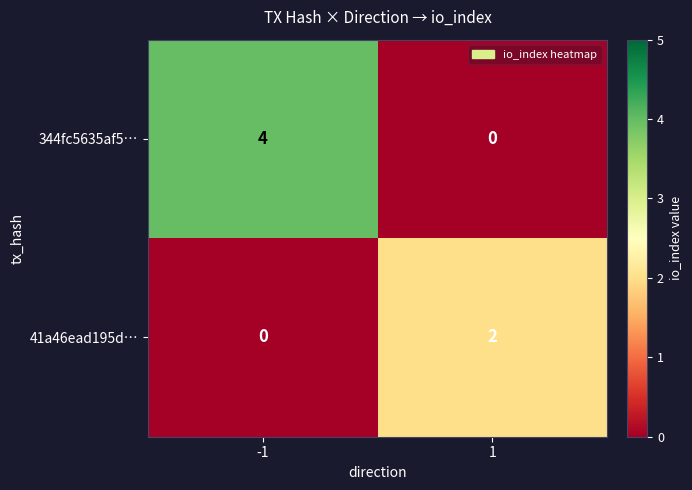

What is the difference between the 344fc5635af5… values at 1 and -1?

4